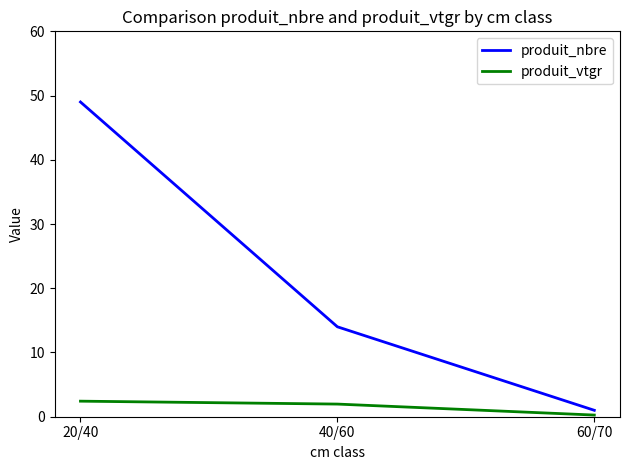

The produit_nbre series shows 49.0 at 20/40. True or false?

True